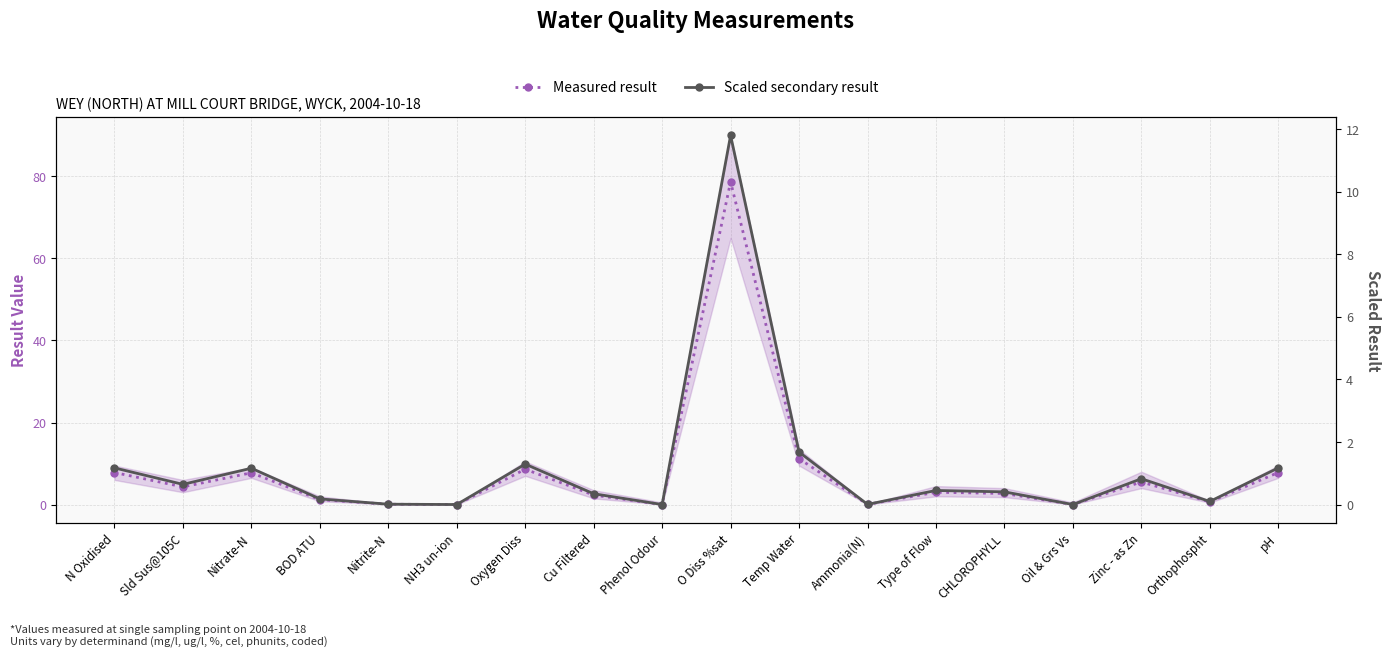

True or false: Measured result has more than 2 interior local peaks.

True